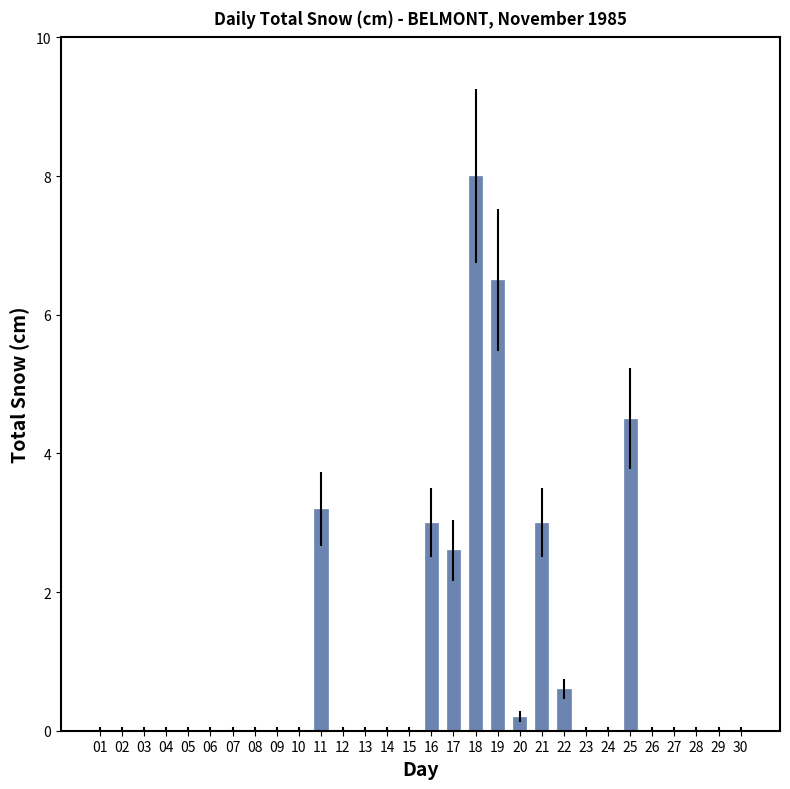

Reading right to left, transcribe all the data shown in this chart.

0.0	0.0	0.0	0.0	0.0	4.5	0.0	0.0	0.6	3.0	0.2	6.5	8.0	2.6	3.0	0.0	0.0	0.0	0.0	3.2	0.0	0.0	0.0	0.0	0.0	0.0	0.0	0.0	0.0	0.0